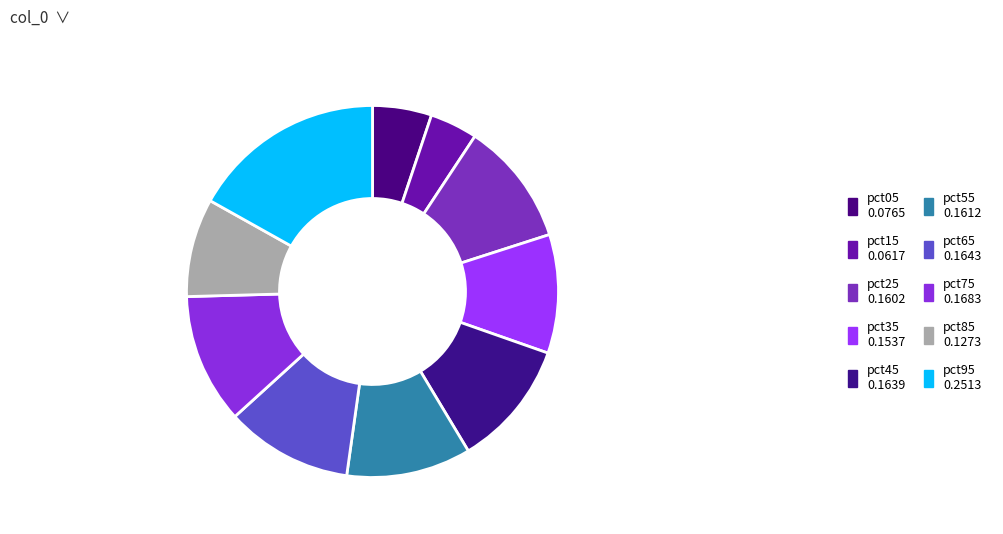

How much of the chart is everything except pct15?

95.9%